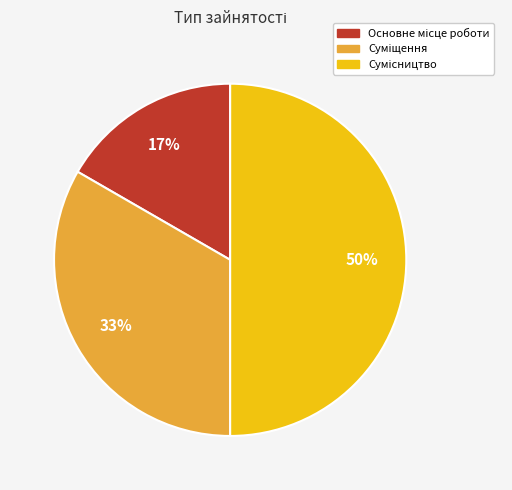

To the nearest percent, what is the average slice percentage?

33%